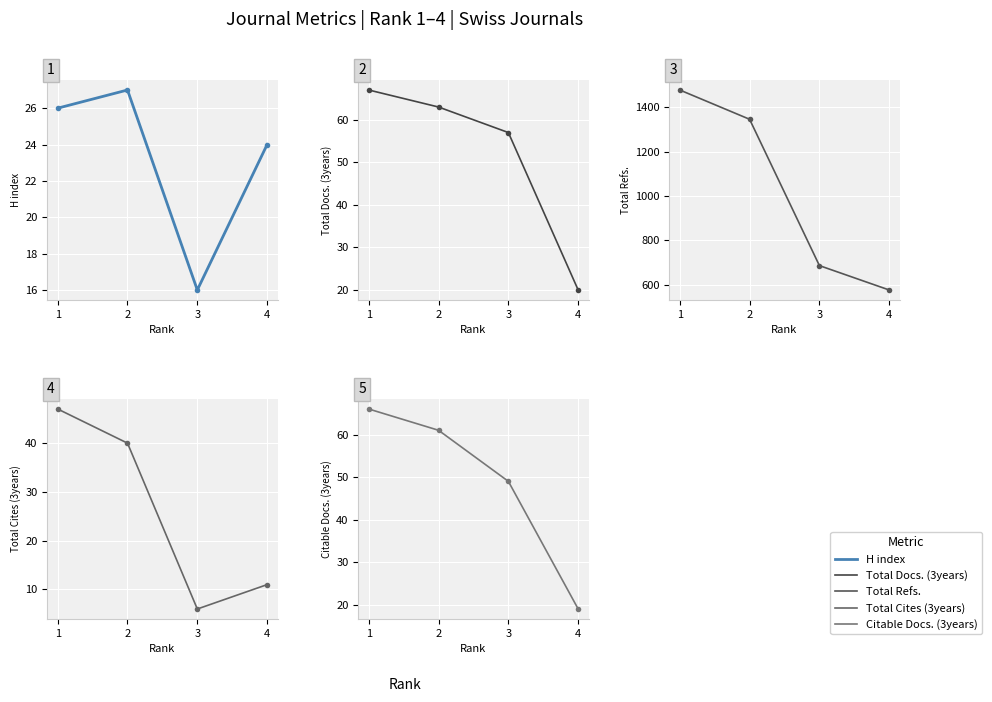

Which has a higher value, 2 or 1?

2